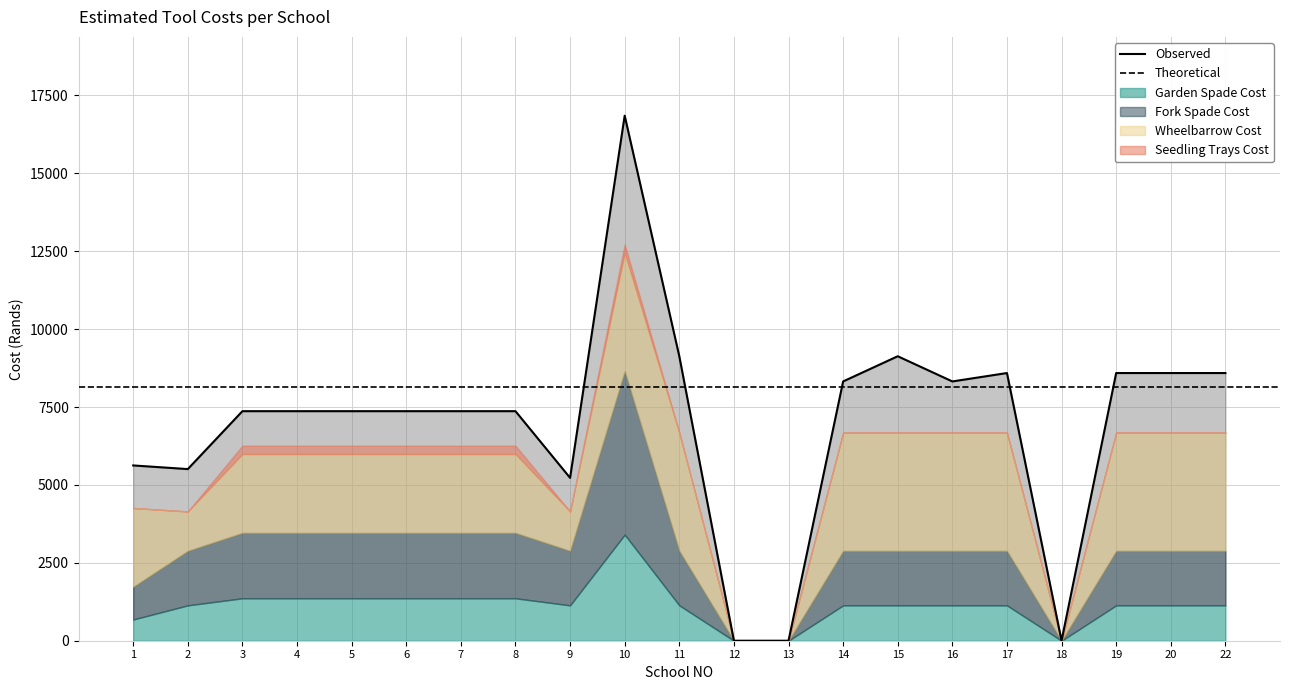

In Total Costs, how many points are higher than both neighbors (excluding endpoints)?

3